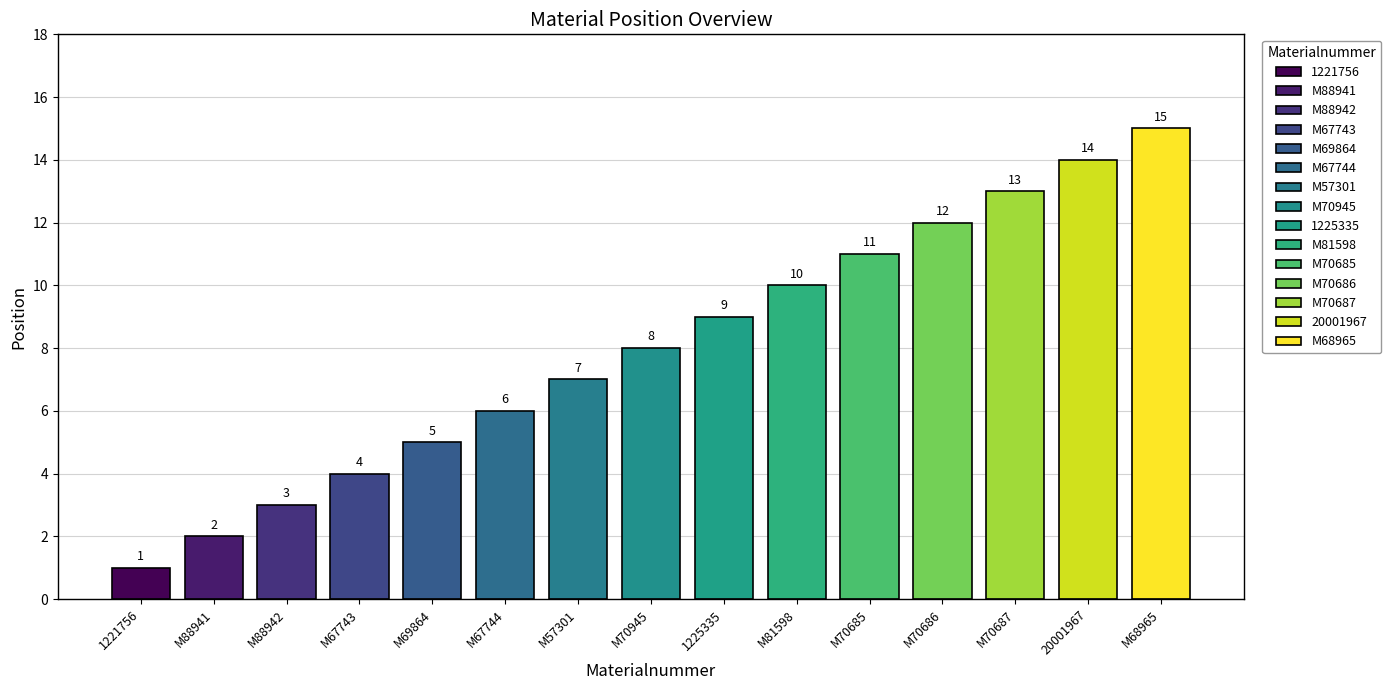

Reading left to right, what are all the values shown in this chart?

1221756=1	M88941=2	M88942=3	M67743=4	M69864=5	M67744=6	M57301=7	M70945=8	1225335=9	M81598=10	M70685=11	M70686=12	M70687=13	20001967=14	M68965=15